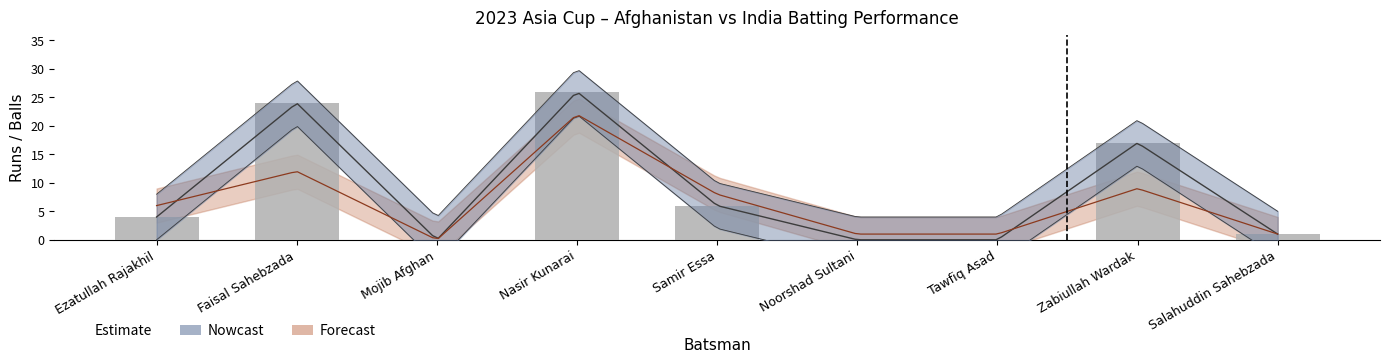

At which label does the data first exceed 4?

Faisal Sahebzada